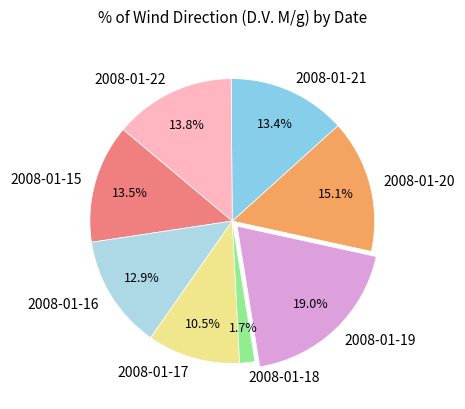

Does any single category account for the majority?

No